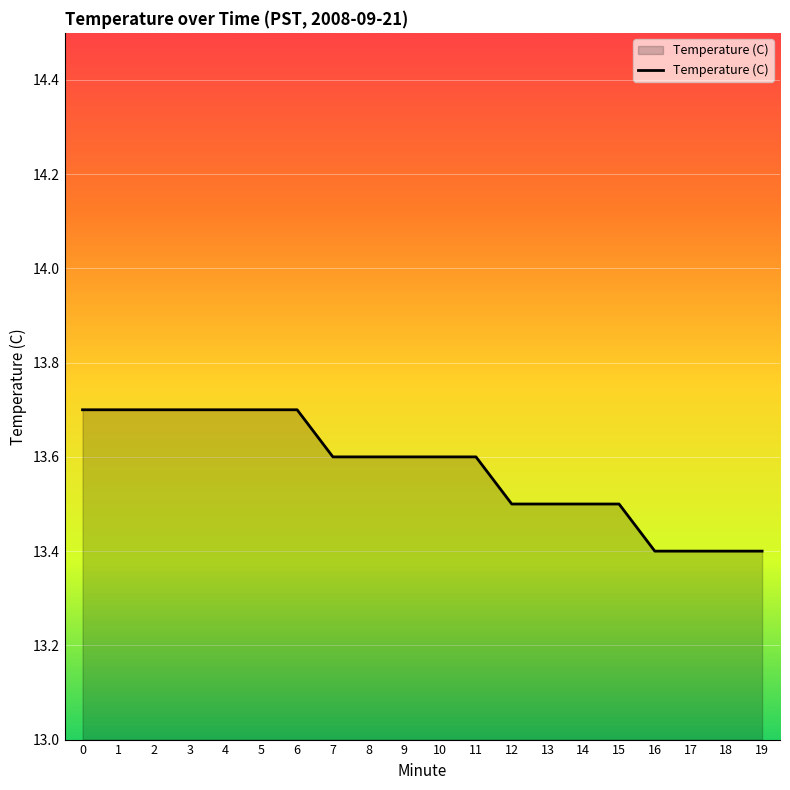

What is the difference between the maximum and minimum values?

0.3